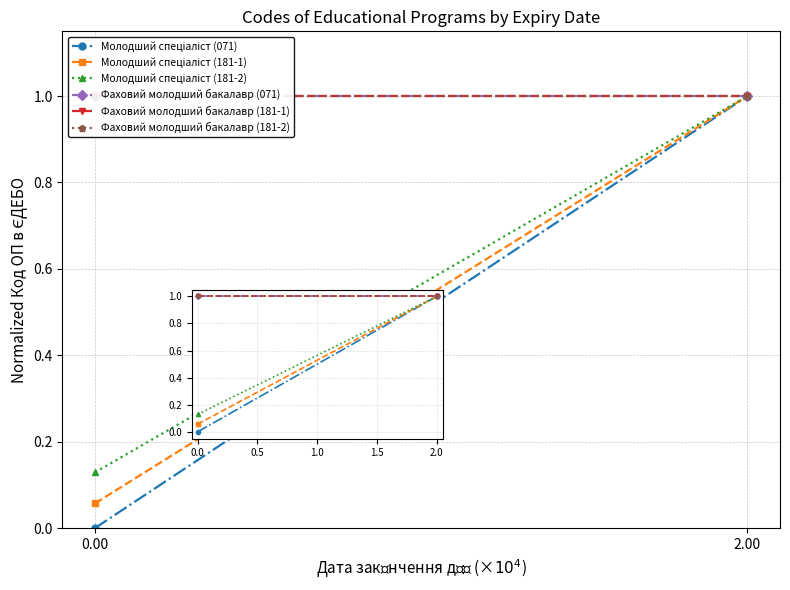

What is the sum of the Молодший спеціаліст (071) values at 0.00 and 2.00?

1.0